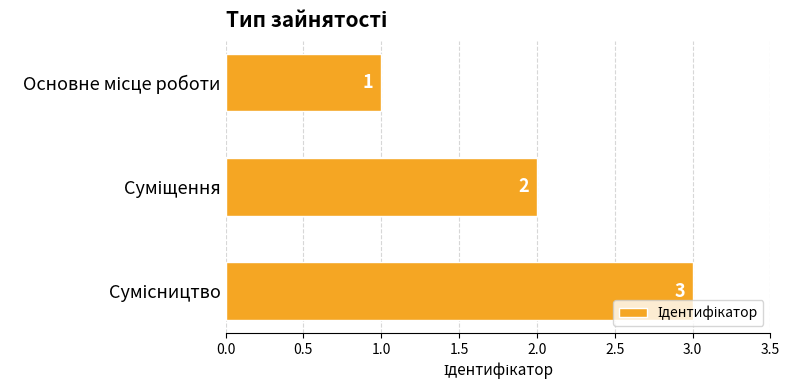

How many distinct data groups are displayed?

1